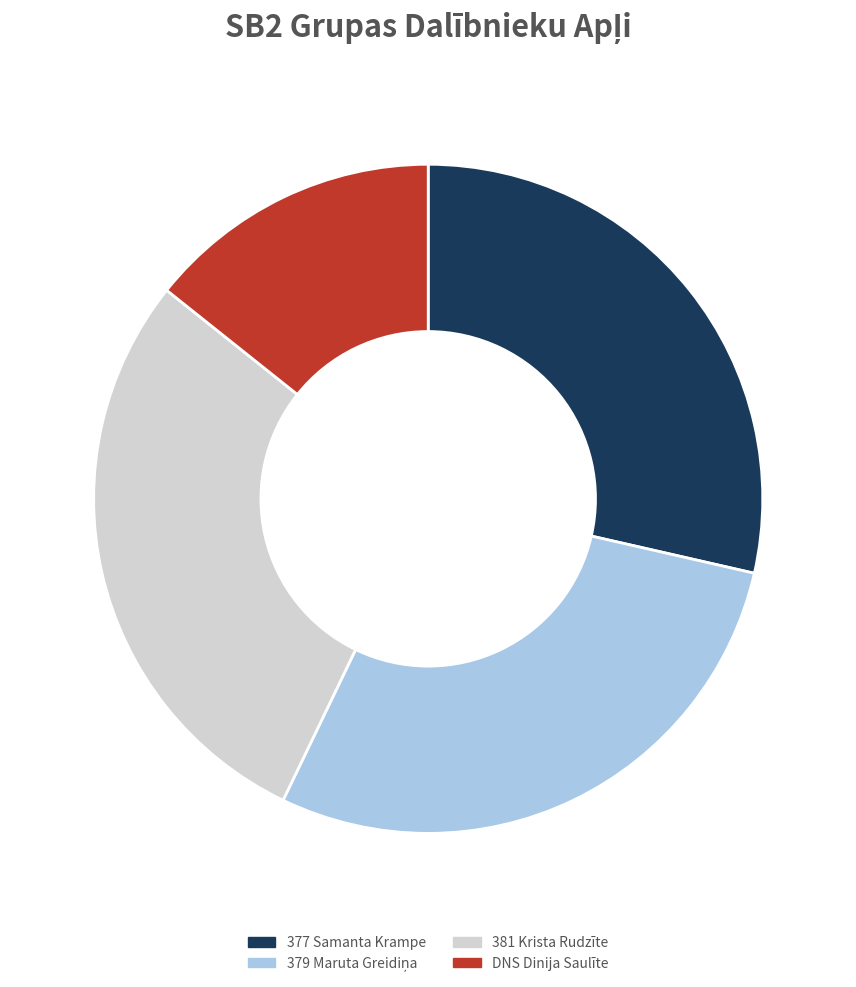

How many segments does this pie chart have?

4